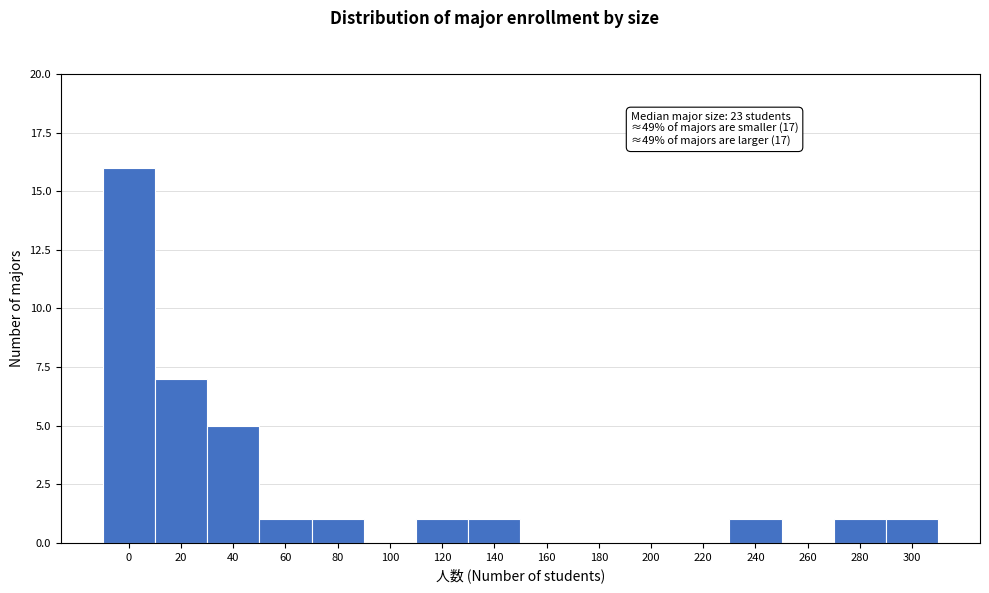

Reading left to right, extract all data points from this chart.

0=16	20=7	40=5	60=1	80=1	100=0	120=1	140=1	160=0	180=0	200=0	220=0	240=1	260=0	280=1	300=1